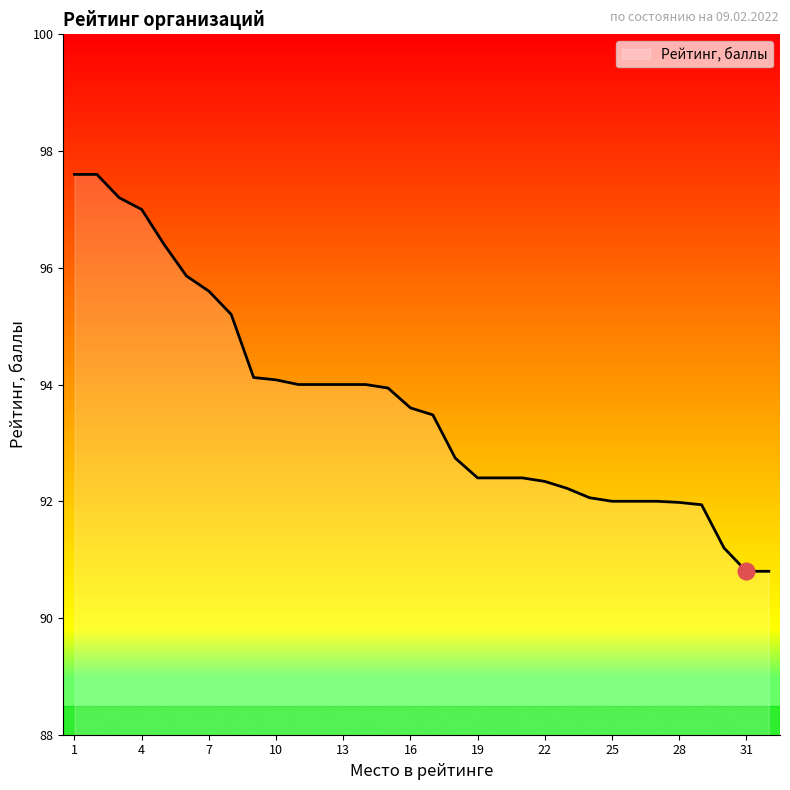

Does the chart have visible grid lines?

No